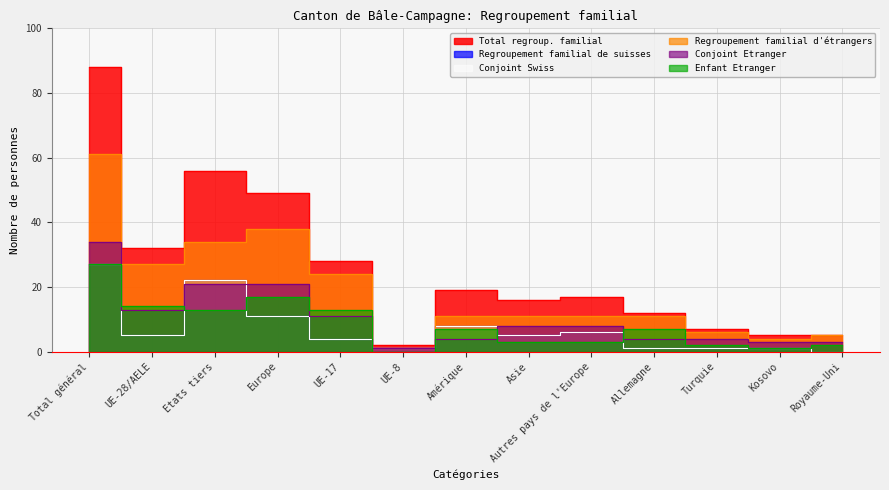

Reading left to right, list all the values displayed in this chart.

Total regroup. familial: Total général=88	UE-28/AELE=32	Etats tiers=56	Europe=49	UE-17=28	UE-8=2	Amérique=19	Asie=16	Autres pays de l'Europe=17	Allemagne=12	Turquie=7	Kosovo=5	Royaume-Uni=5
Regroupement familial de suisses: Total général=27	UE-28/AELE=5	Etats tiers=22	Europe=11	UE-17=4	UE-8=1	Amérique=8	Asie=5	Autres pays de l'Europe=6	Allemagne=1	Turquie=1	Kosovo=1	Royaume-Uni=0
Conjoint Swiss: Total général=27	UE-28/AELE=5	Etats tiers=22	Europe=11	UE-17=4	UE-8=1	Amérique=8	Asie=5	Autres pays de l'Europe=6	Allemagne=1	Turquie=1	Kosovo=1	Royaume-Uni=0
Regroupement familial d'étrangers: Total général=61	UE-28/AELE=27	Etats tiers=34	Europe=38	UE-17=24	UE-8=1	Amérique=11	Asie=11	Autres pays de l'Europe=11	Allemagne=11	Turquie=6	Kosovo=4	Royaume-Uni=5
Conjoint Etranger: Total général=34	UE-28/AELE=13	Etats tiers=21	Europe=21	UE-17=11	UE-8=1	Amérique=4	Asie=8	Autres pays de l'Europe=8	Allemagne=4	Turquie=4	Kosovo=3	Royaume-Uni=3
Enfant Etranger: Total général=27	UE-28/AELE=14	Etats tiers=13	Europe=17	UE-17=13	UE-8=0	Amérique=7	Asie=3	Autres pays de l'Europe=3	Allemagne=7	Turquie=2	Kosovo=1	Royaume-Uni=2